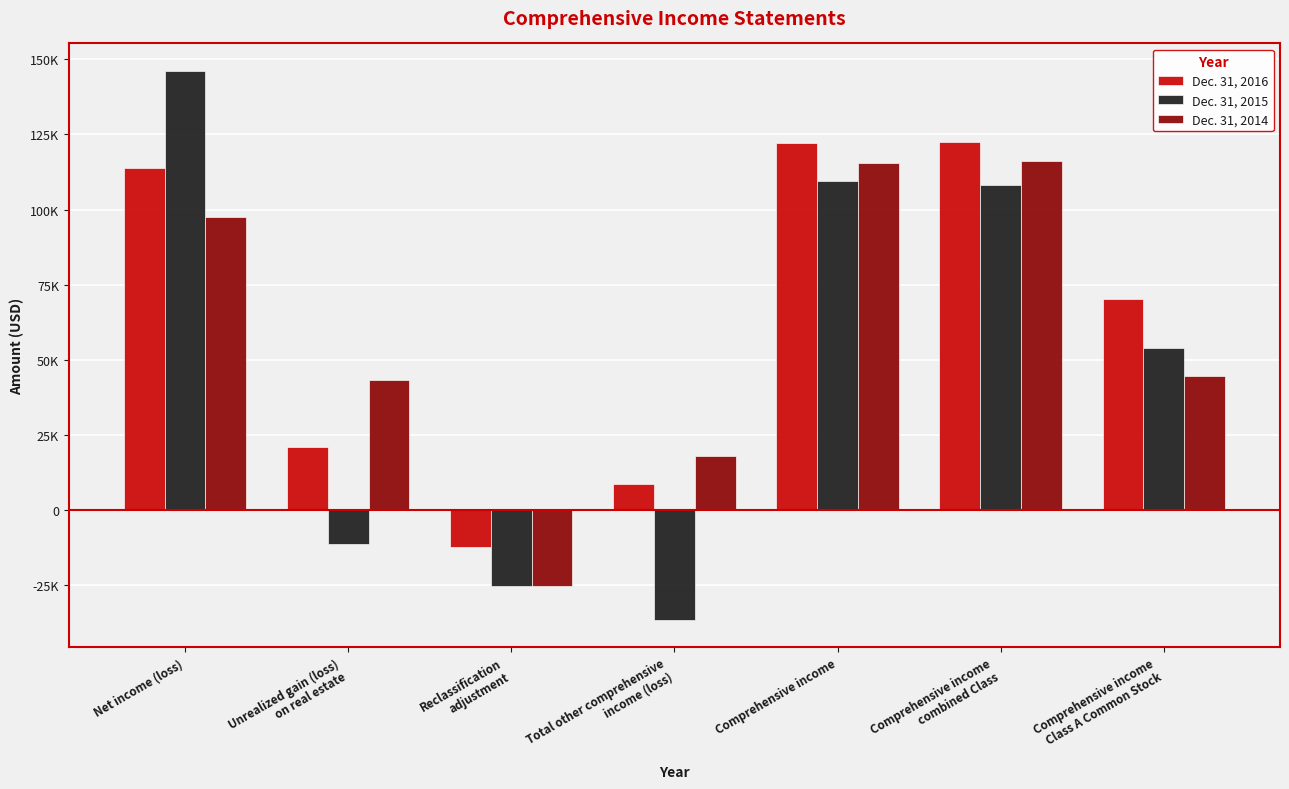

At how many categories does at least one series exceed 26447?

5